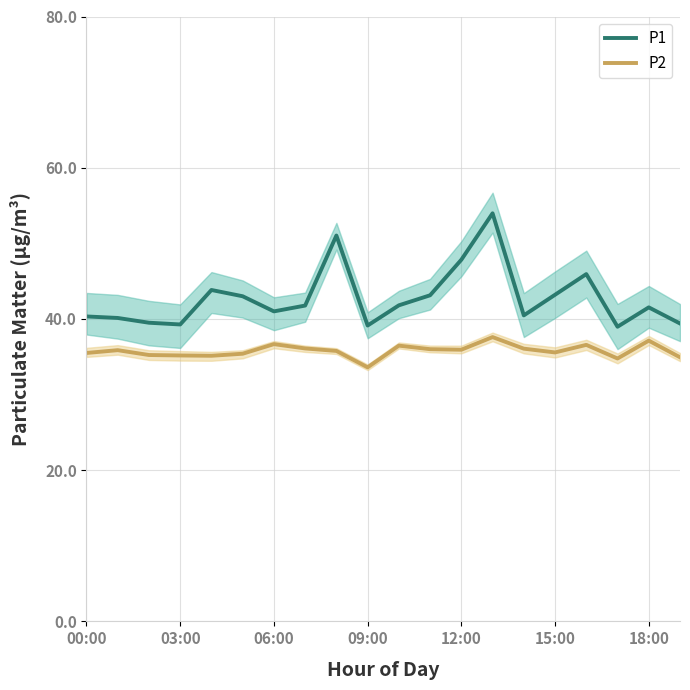

True or false: P1 and P2 cross at least once.

False